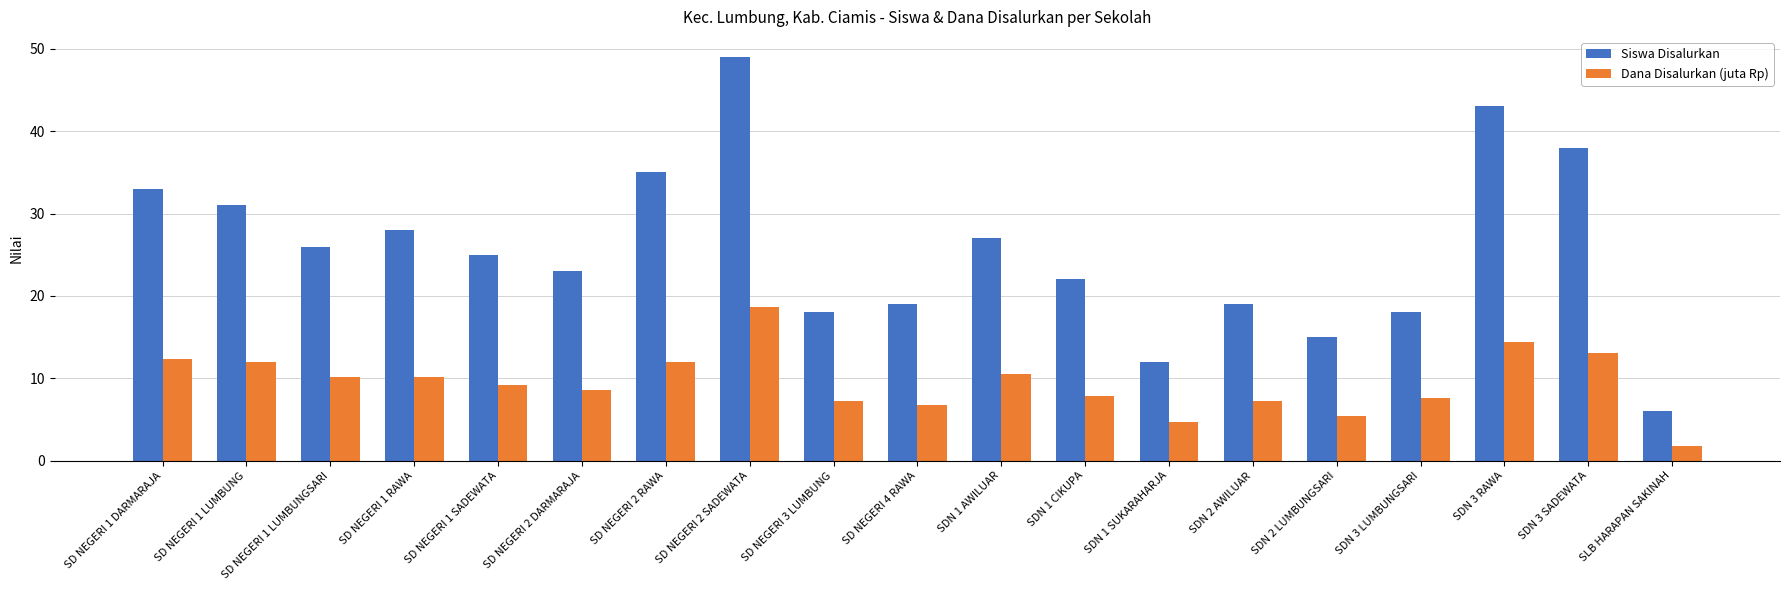

How many bars are there in total?

38